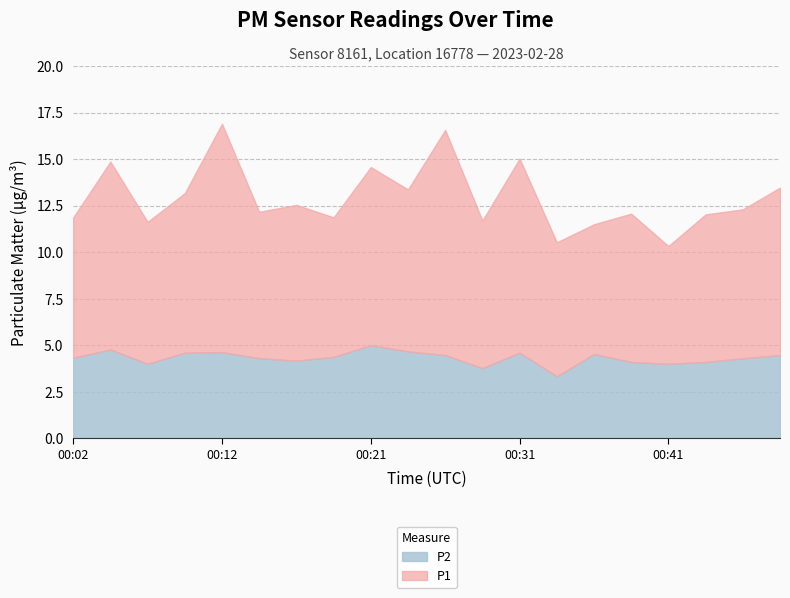

Which category has the lowest value in the P2 series?

00:34